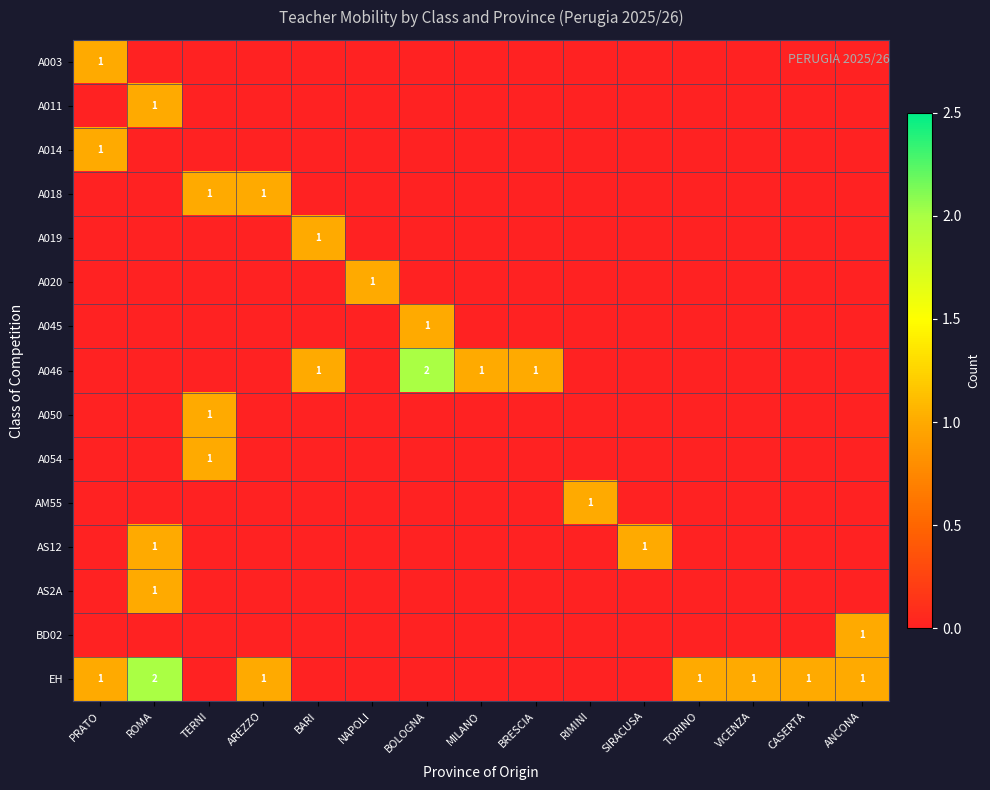

Which series has the largest range (max minus min)?

A046